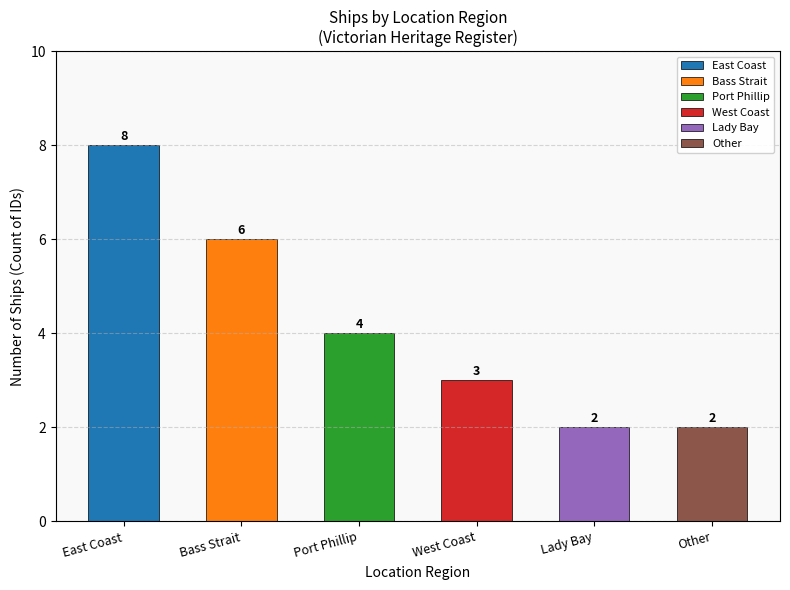

Which category has the highest value across all series?

East Coast